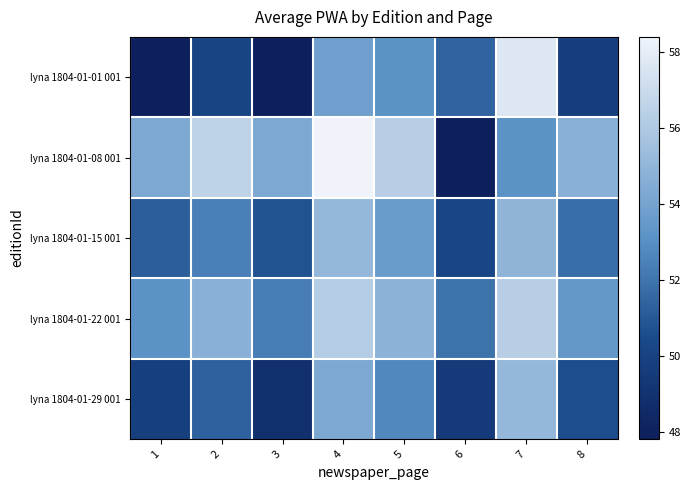

What is the total value across all series at 1?

256.3